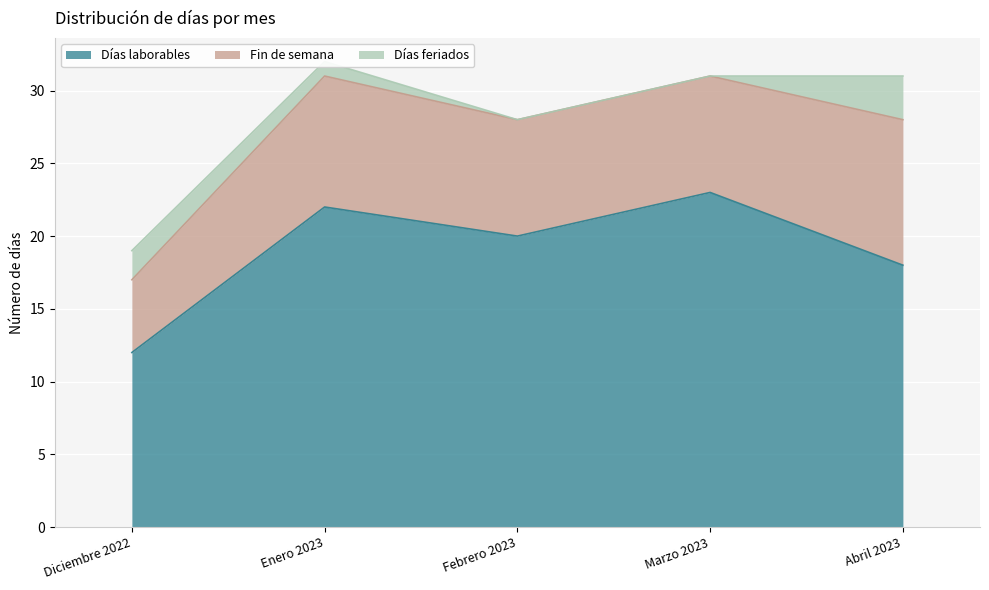

List the series in order of their overall mean, highest first.

Días laborables, Fin de semana, Días feriados